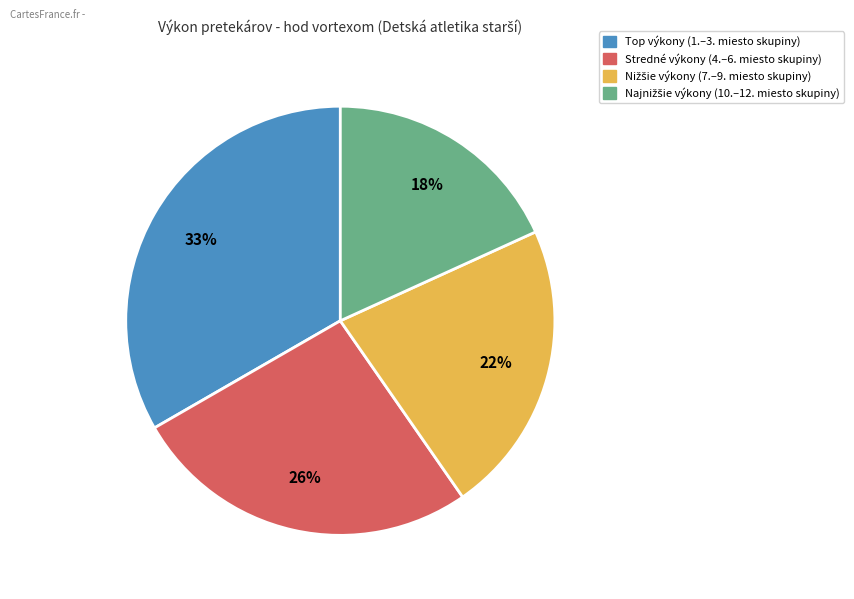

Is there a majority slice in this chart?

No